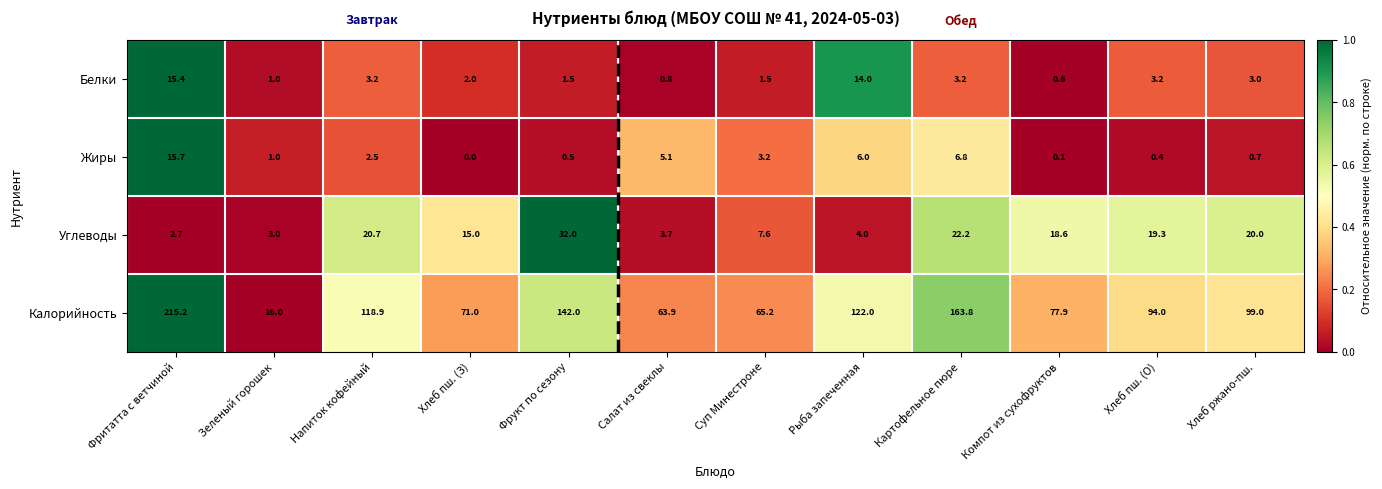

Which series has the largest range (max minus min)?

Калорийность